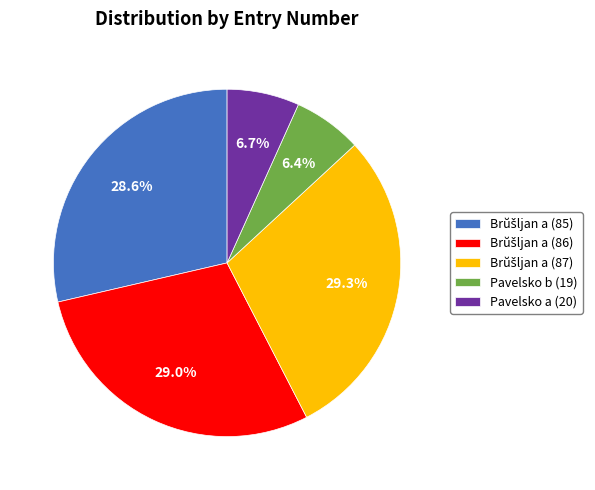

How much of the chart is everything except Pavelsko a (20)?

93.3%